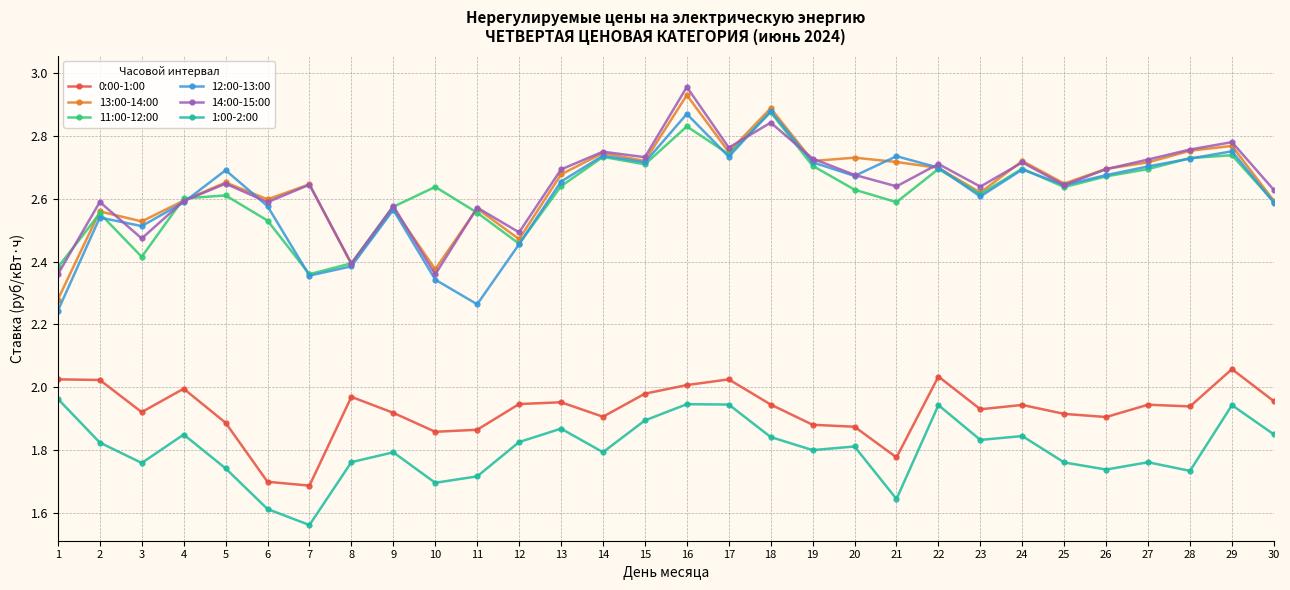

What is the difference between the highest and lowest values at 5?

0.9